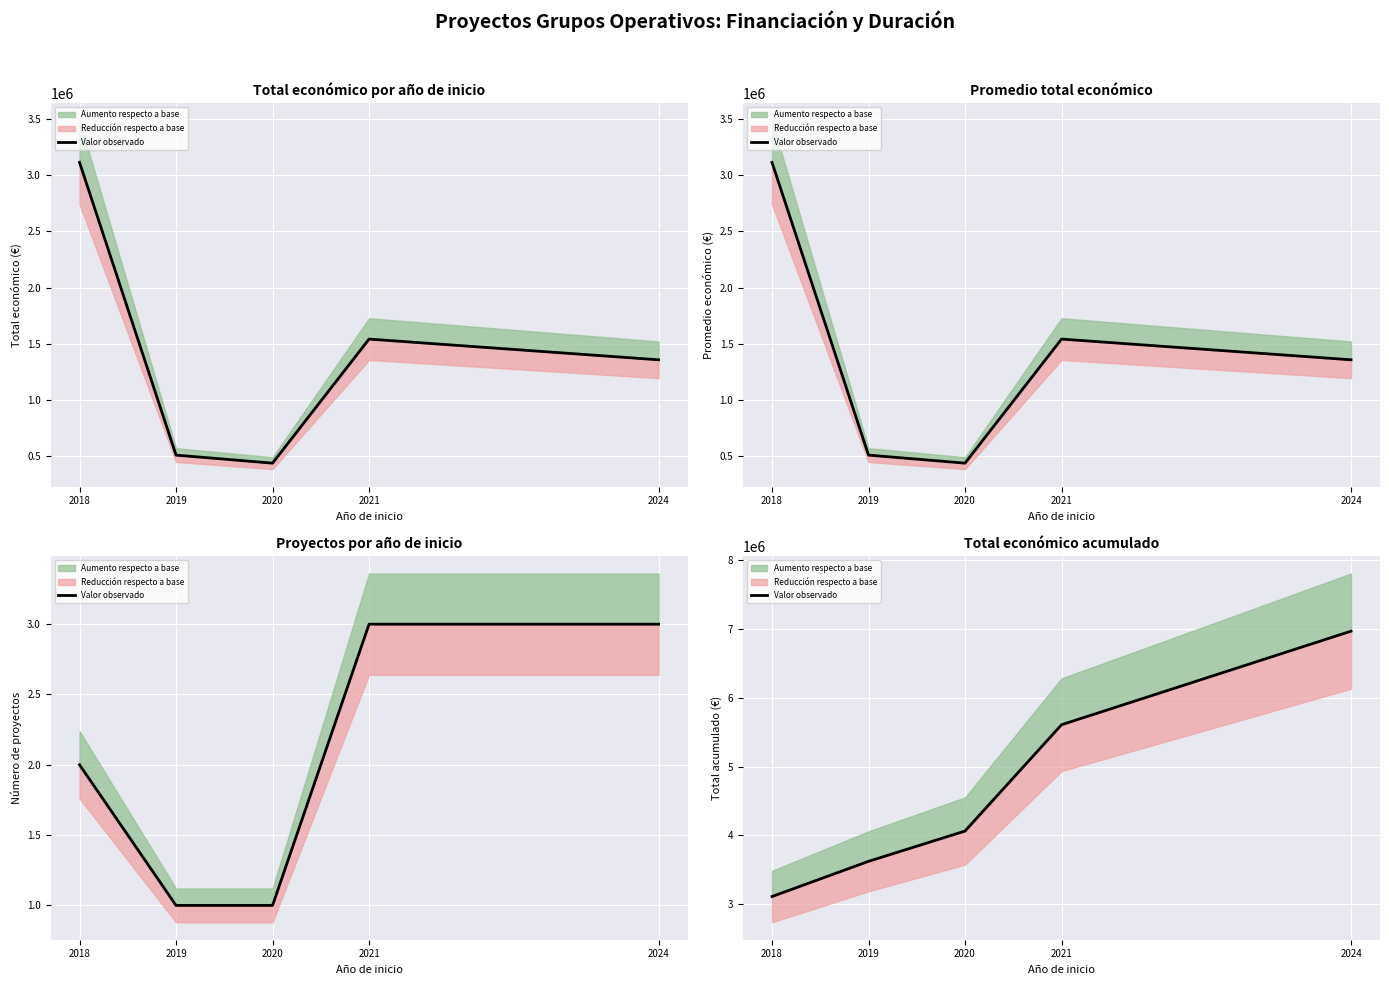

Which category has the lowest value across all series?

2018